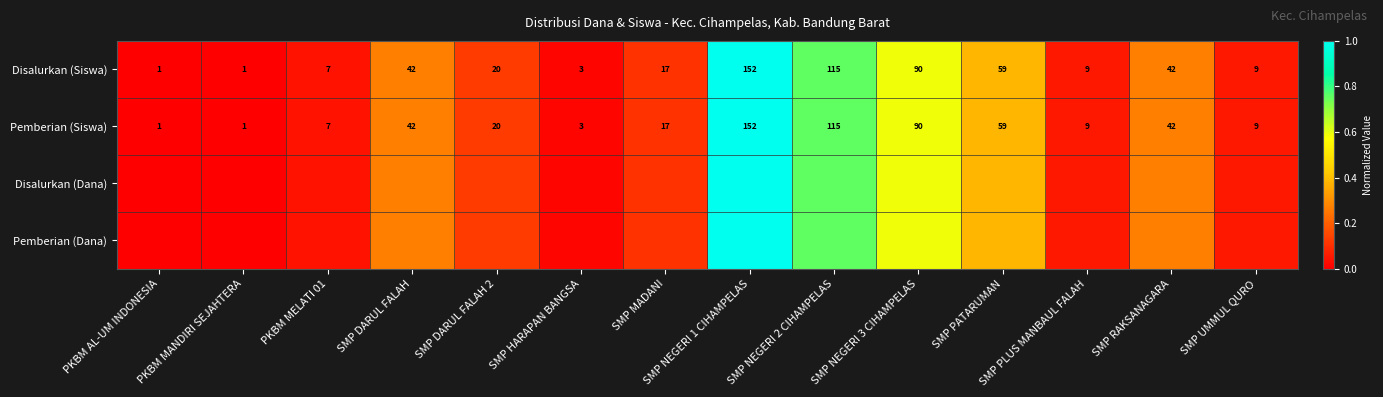

What is the average value of the Disalurkan (Dana) series?

0.3